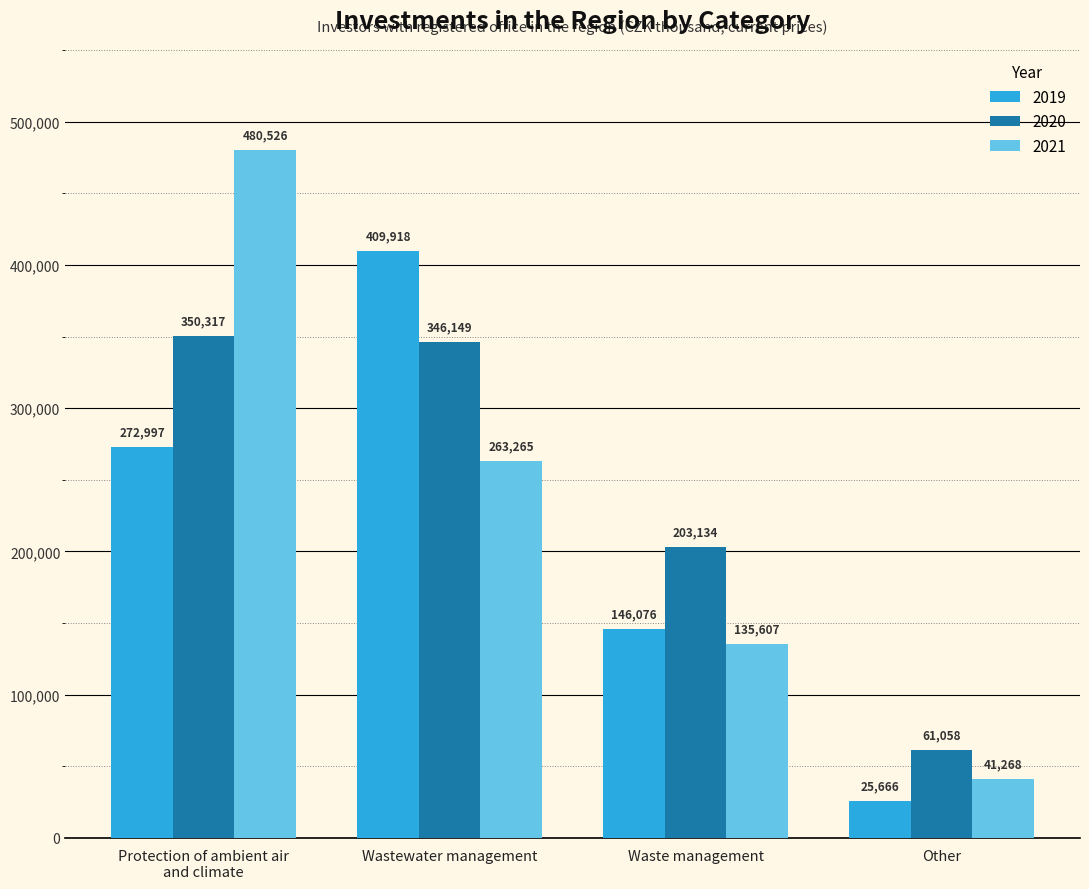

True or false: 2021 has a value of 263265 at Wastewater management.

True